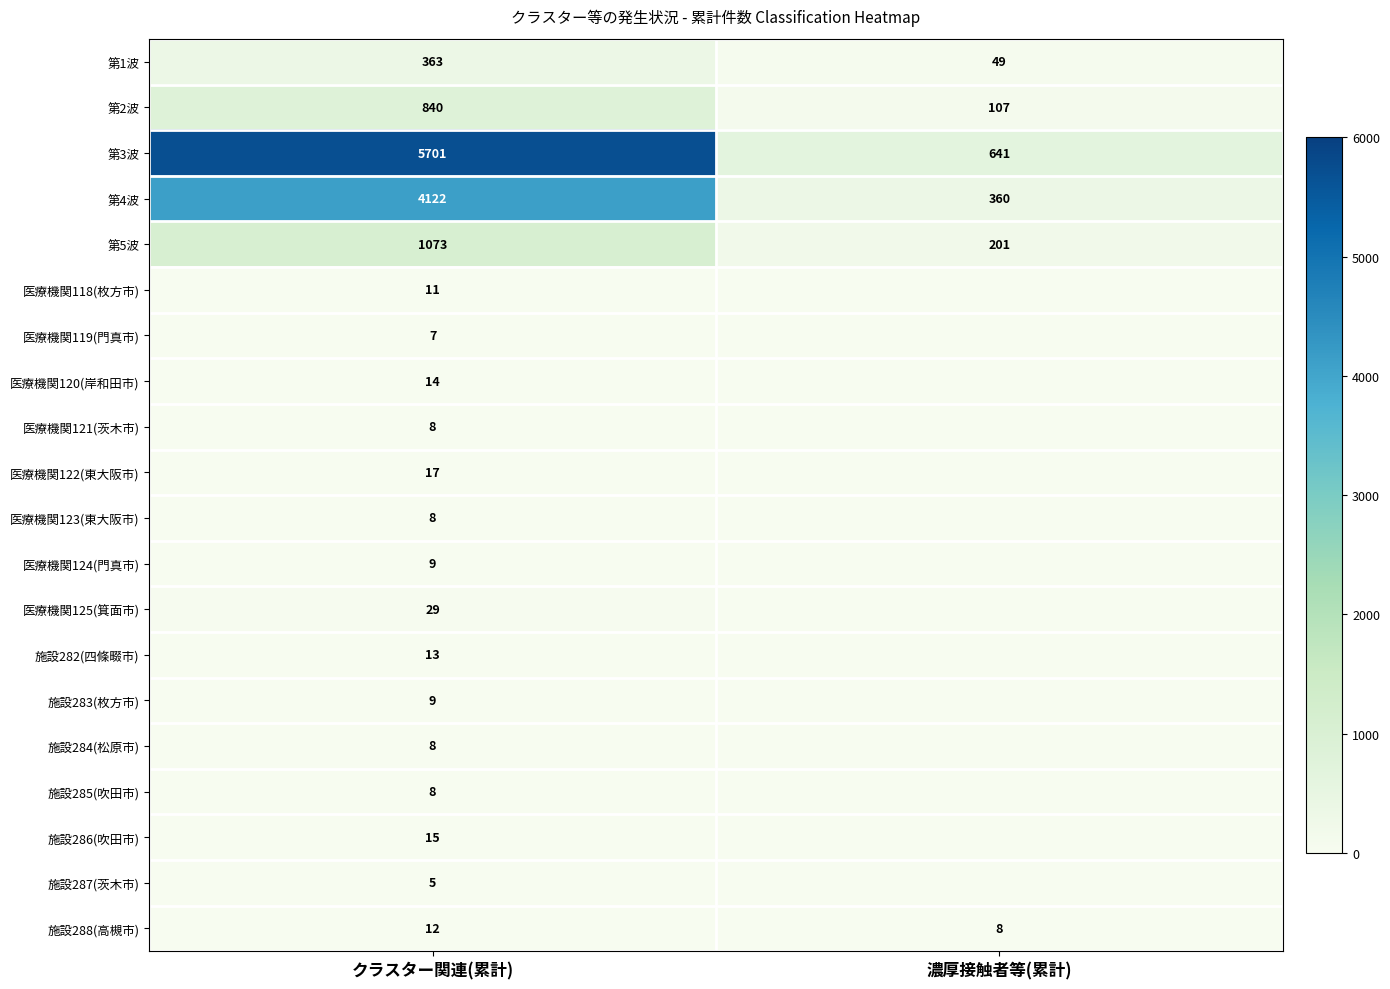

What is the total value across all series at 濃厚接触者等(累計)?

1366